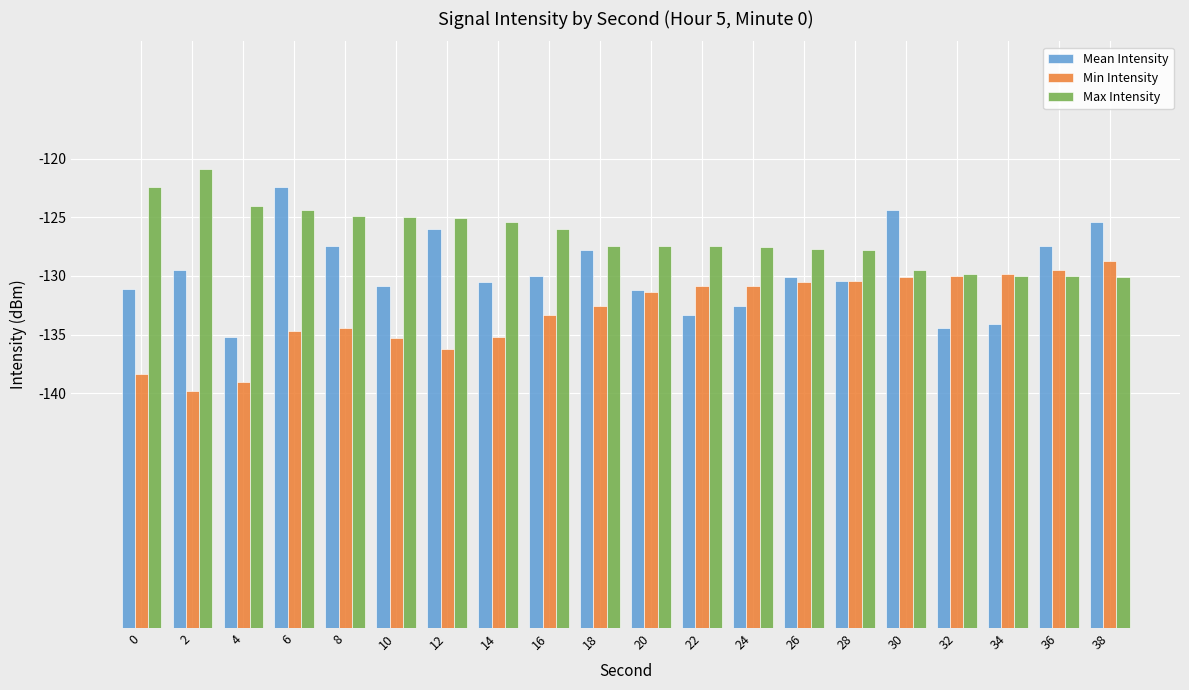

What are all the series names shown in the legend?

Mean Intensity, Min Intensity, Max Intensity